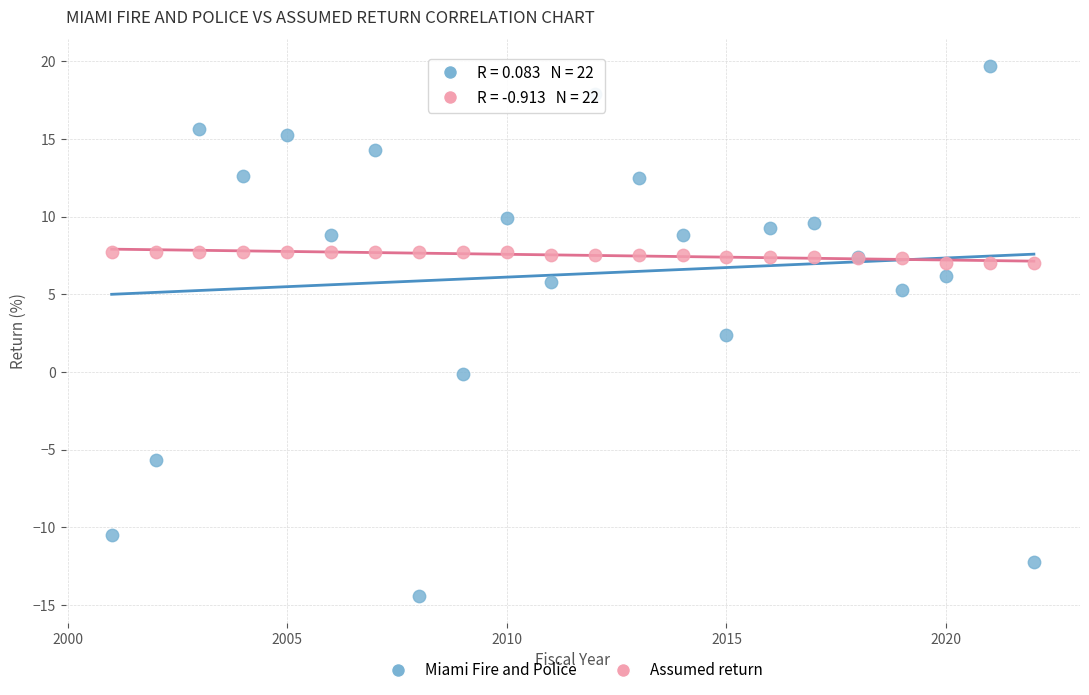

Which series has the largest Y range (max minus min)?

Miami Fire and Police